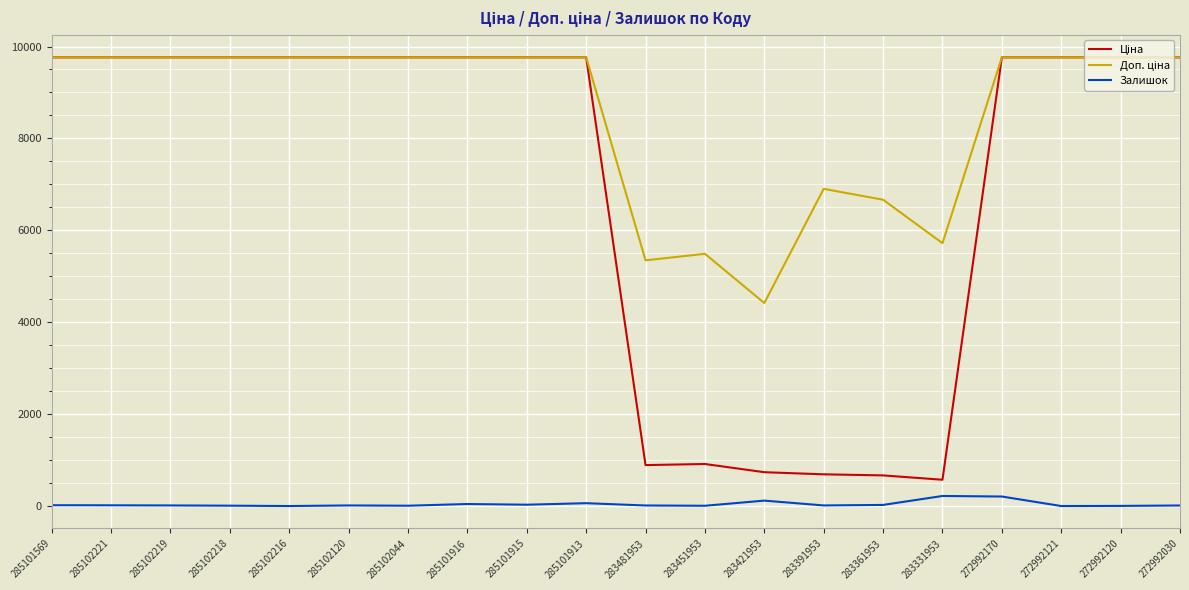

Is it true that Залишок equals 16.0 at 285102221?

True